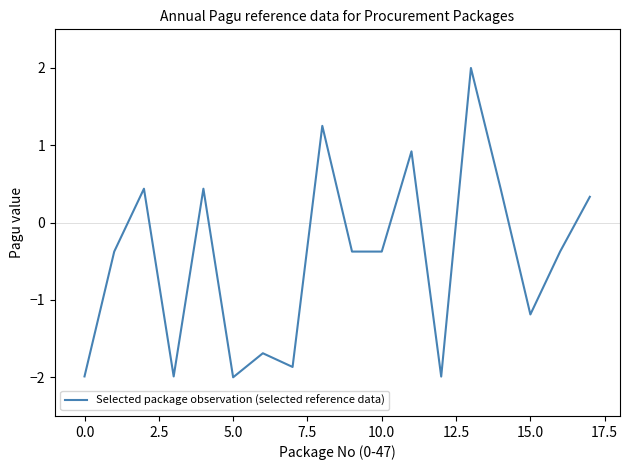

What is the minimum value shown in the chart?

-2.0